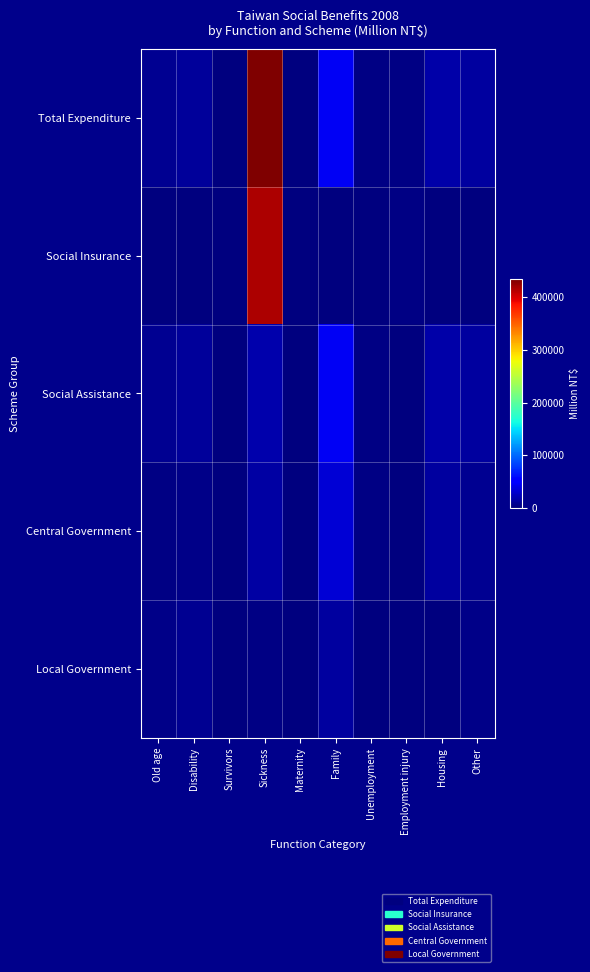

Reading right to left, transcribe all the data shown in this chart.

Total Expenditure: Other=11956	Housing=15673	Employment injury=2872	Unemployment=2779	Family=45295	Maternity=12	Sickness=434308	Survivors=73	Disability=10896	Old age=8246
Social Insurance: Other=0	Housing=0	Employment injury=2868	Unemployment=0	Family=0	Maternity=0	Sickness=416771	Survivors=0	Disability=0	Old age=0
Social Assistance: Other=11956	Housing=15673	Employment injury=4	Unemployment=2779	Family=45295	Maternity=12	Sickness=17537	Survivors=73	Disability=10896	Old age=8246
Central Government: Other=6941	Housing=12442	Employment injury=4	Unemployment=2771	Family=32351	Maternity=5	Sickness=14535	Survivors=38	Disability=3412	Old age=3015
Local Government: Other=5015	Housing=1087	Employment injury=0	Unemployment=7	Family=12944	Maternity=7	Sickness=3002	Survivors=34	Disability=7485	Old age=4486